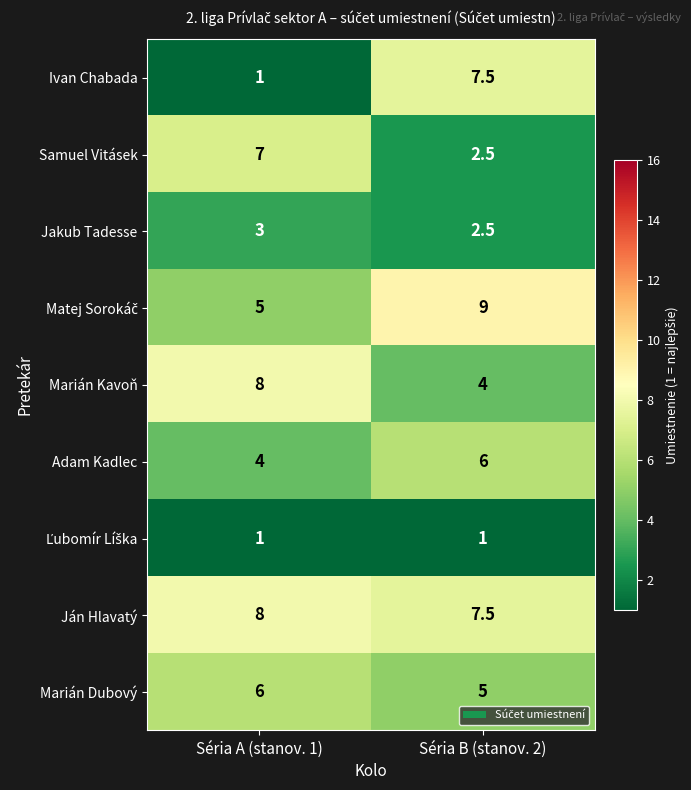

How many distinct data groups are displayed?

9